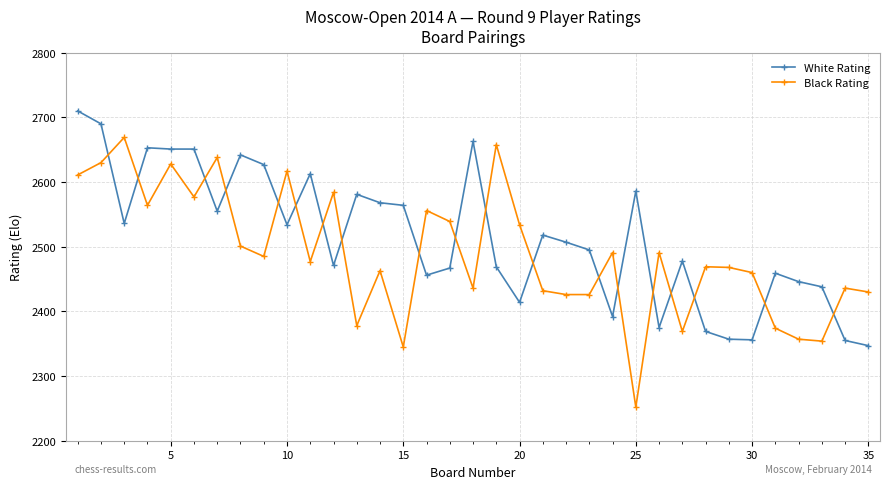

What is the value of the White Rating point at the 15th from the left?

2564